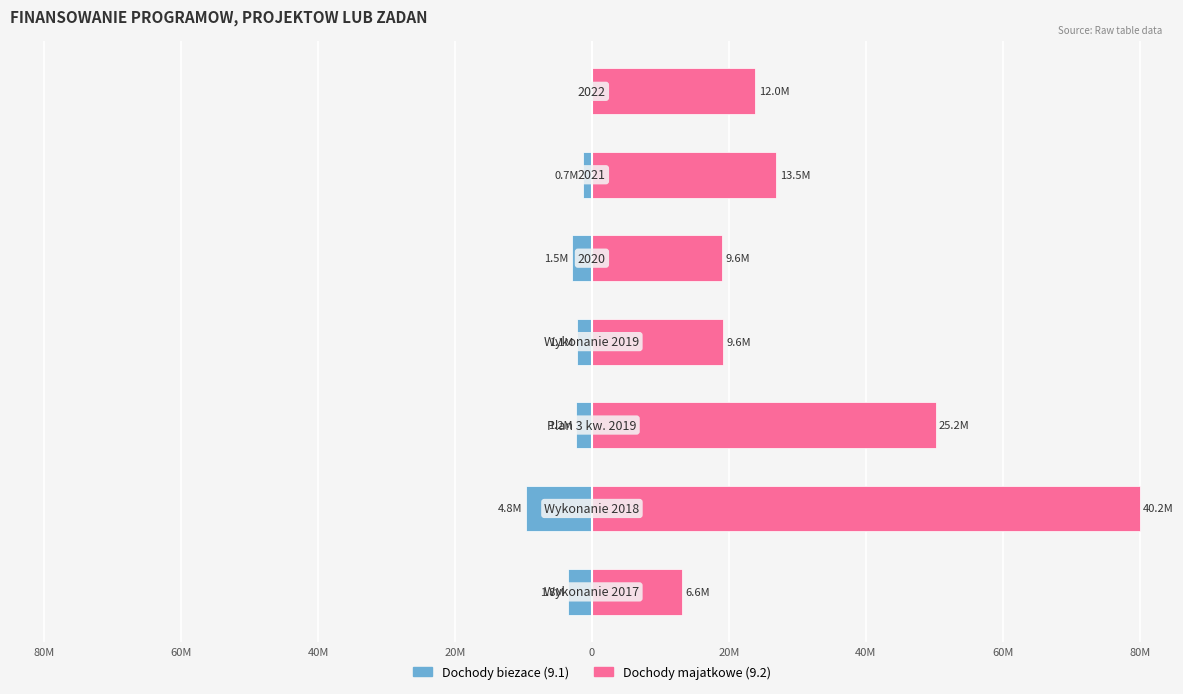

What are all the series names shown in the legend?

Dochody biezace (9.1), Dochody majatkowe (9.2)